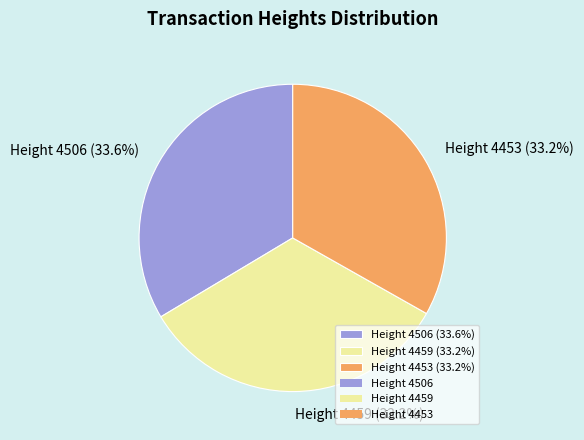

Is the sum of Height 4506 (33.6%) and Height 4453 (33.2%) greater than half?

Yes